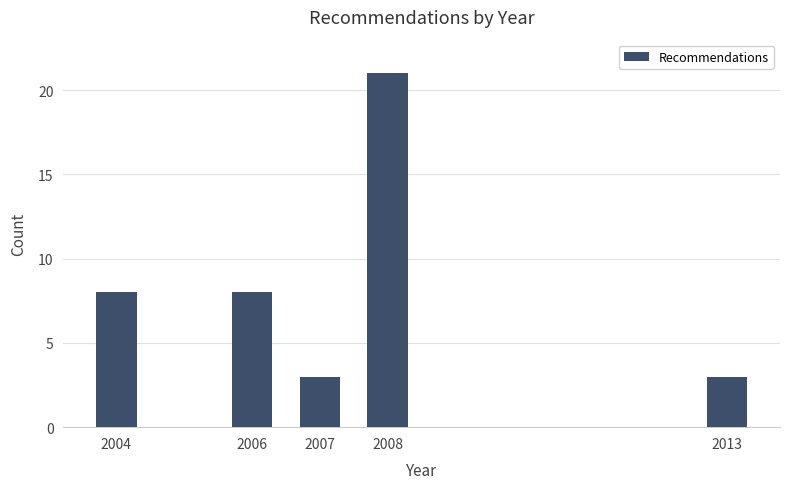

Reading right to left, list all the values displayed in this chart.

3	21	3	8	8